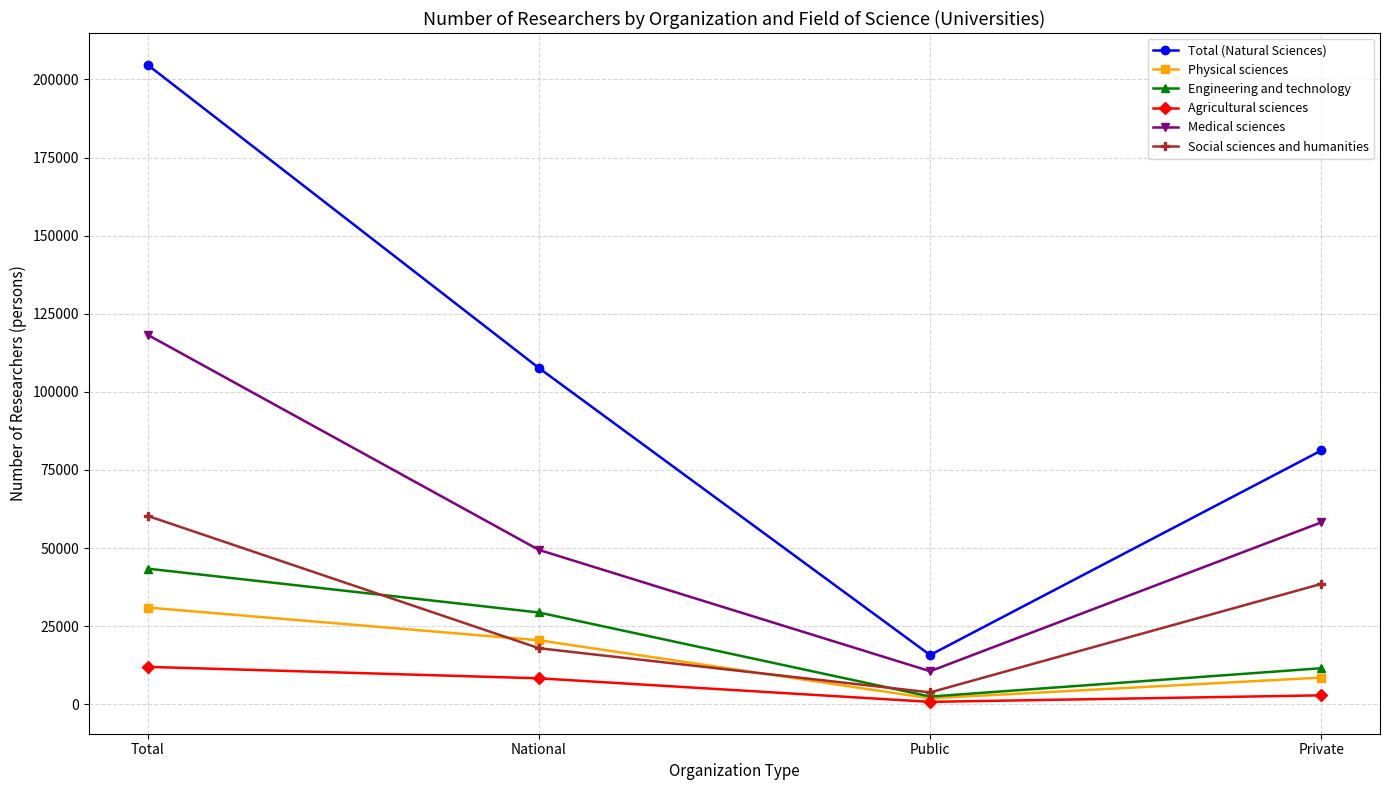

True or false: Total (Natural Sciences) and Agricultural sciences cross at least once.

False